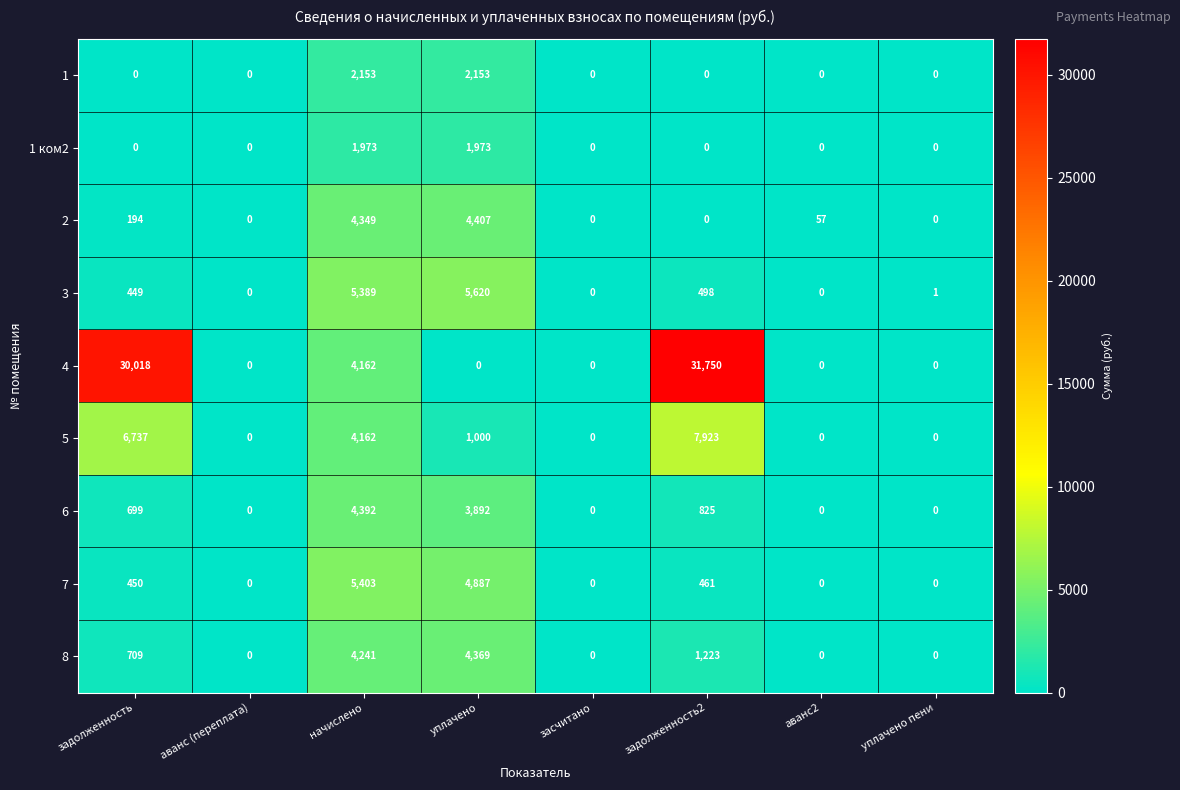

True or false: 7 has a value of 0 at уплачено пени.

True